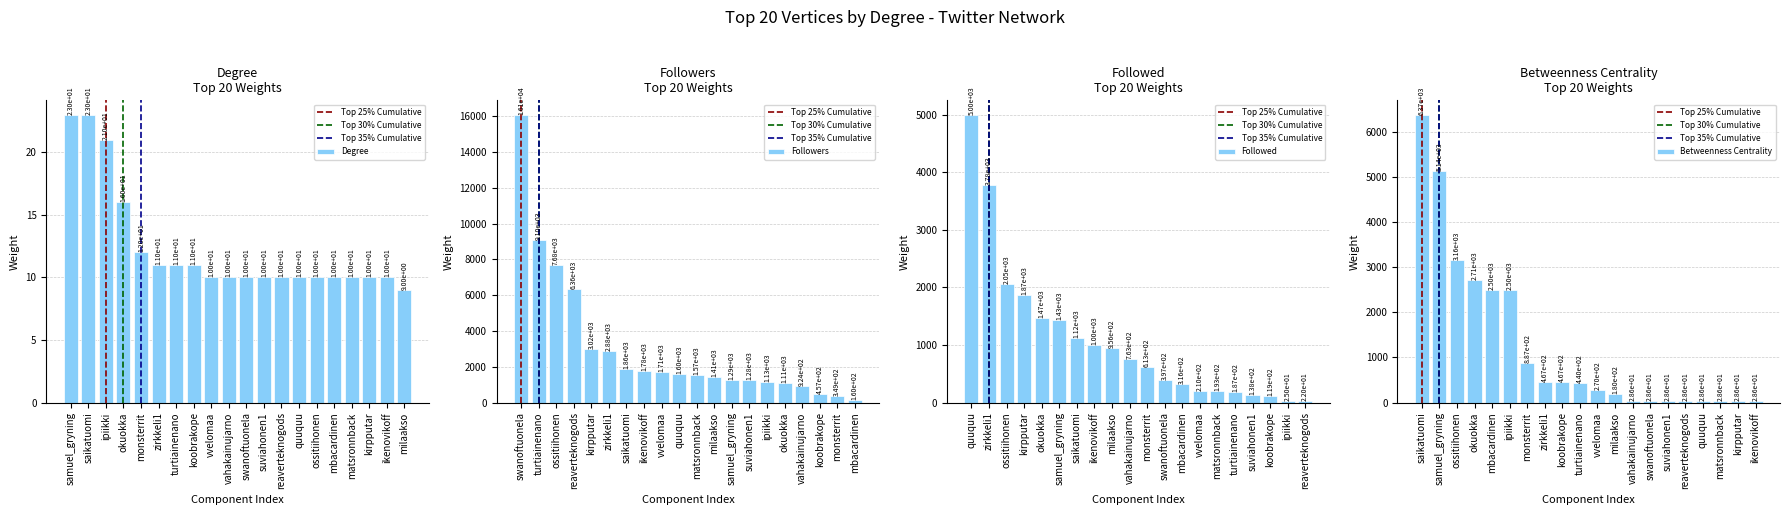

Which has a higher value, koobrakope or vahakainujarno?

koobrakope